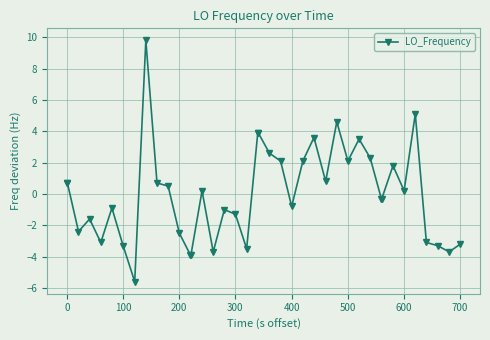

How many values are above zero?

20